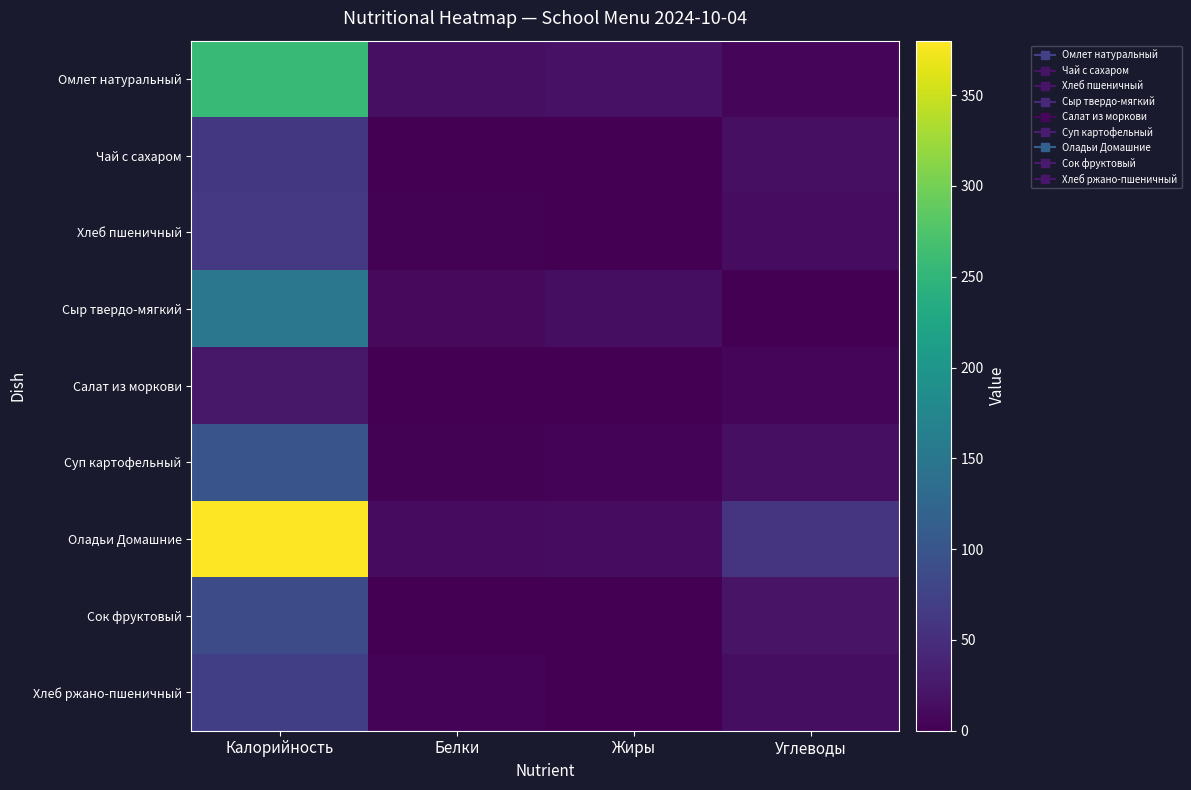

List the series in order of their peak value, highest first.

Оладьи Домашние, Омлет натуральный, Сыр твердо-мягкий, Суп картофельный, Сок фруктовый, Хлеб ржано-пшеничный, Хлеб пшеничный, Чай с сахаром, Салат из моркови